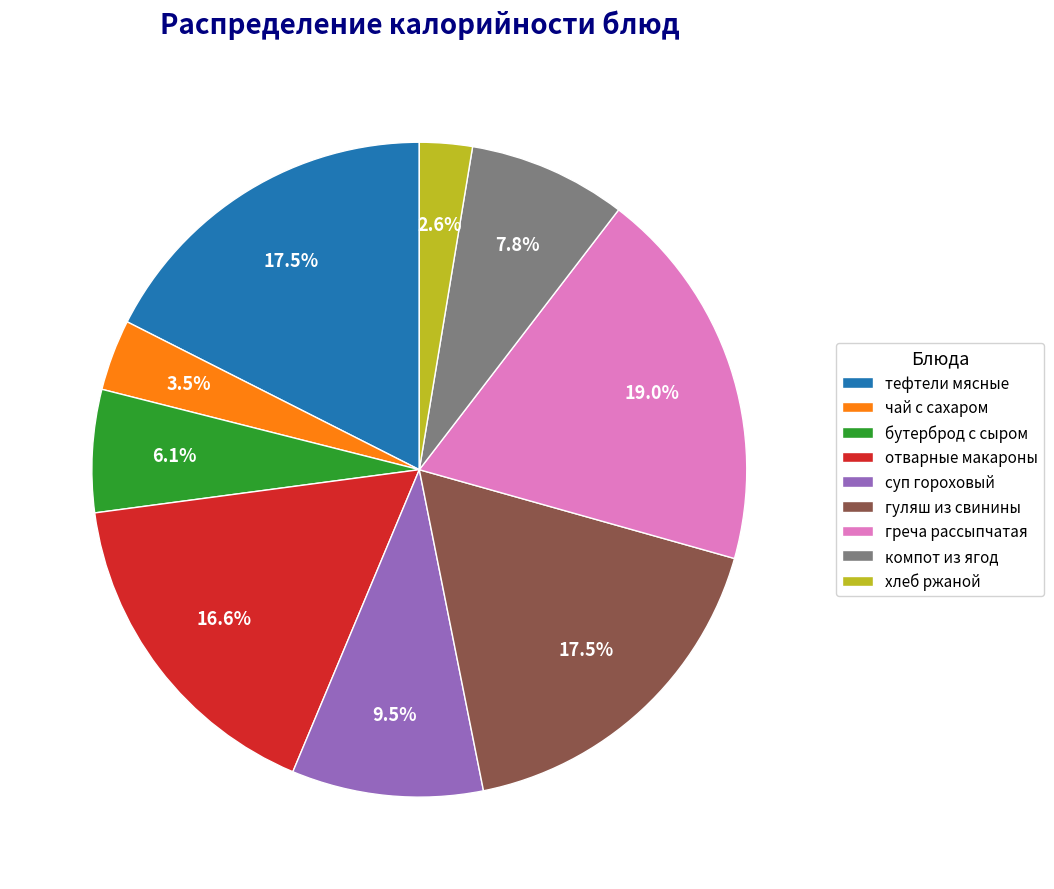

The хлеб ржаной slice represents 3% of the pie. True or false?

True